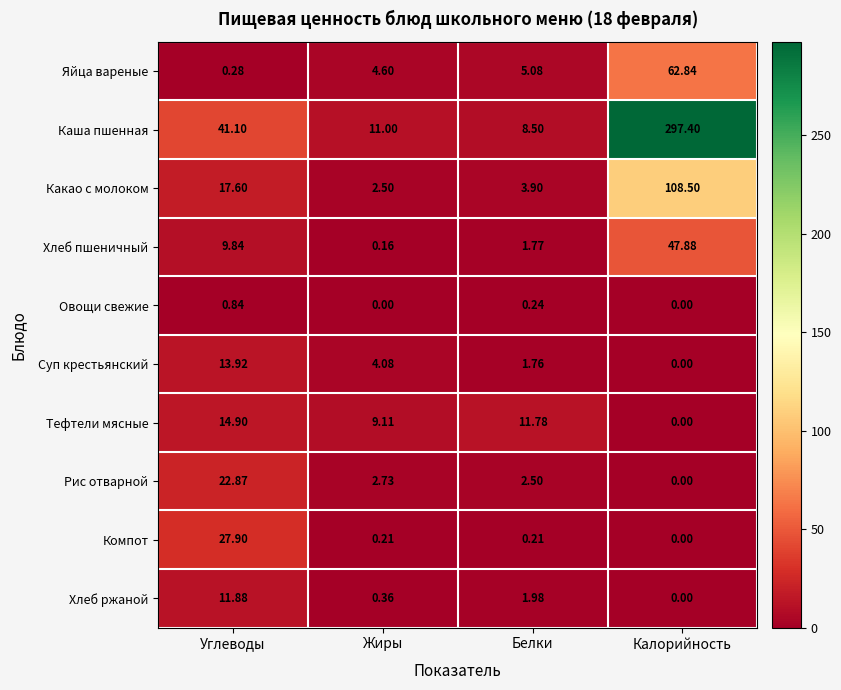

Where is Хлеб пшеничный nearest to the value 24?

Углеводы